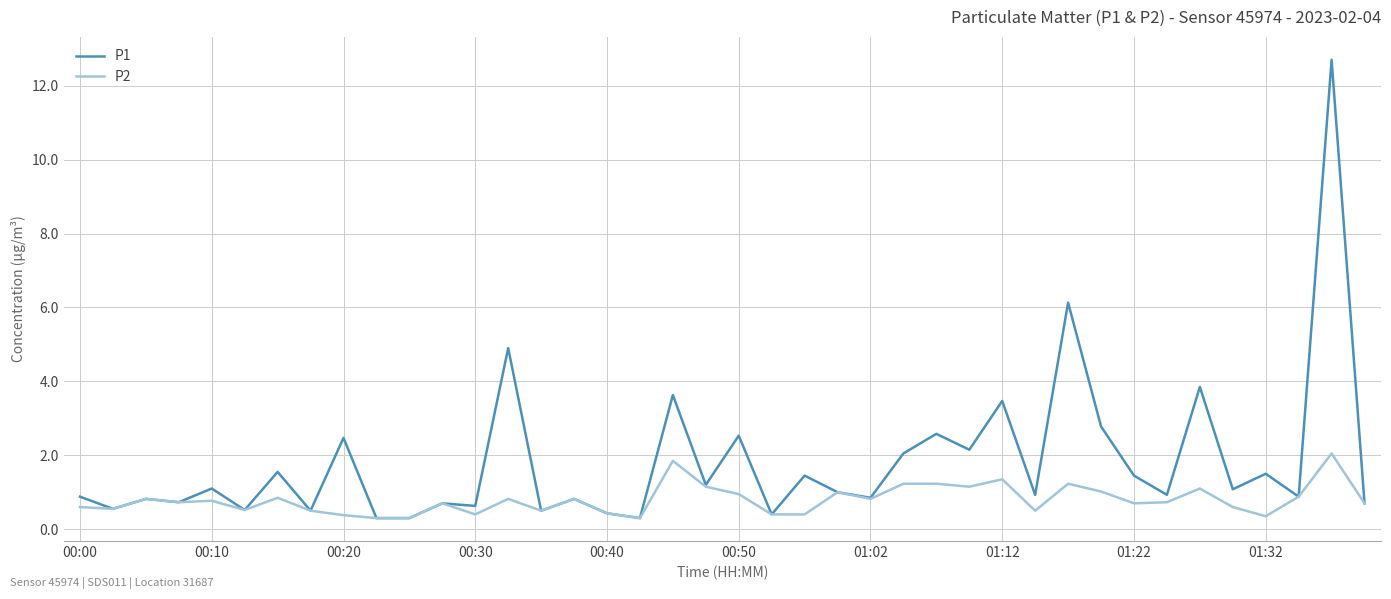

What is the highest value of the P1 series?

12.7